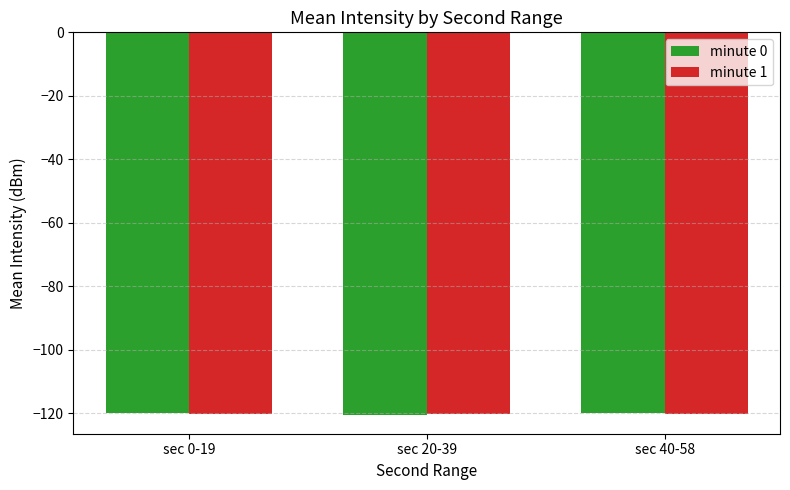

What is the minimum value shown in the chart?

-120.4